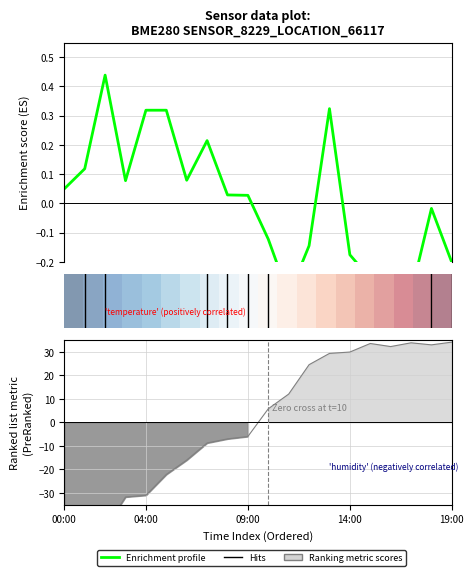

What is the difference between the highest and lowest values at 17:00?

34.1